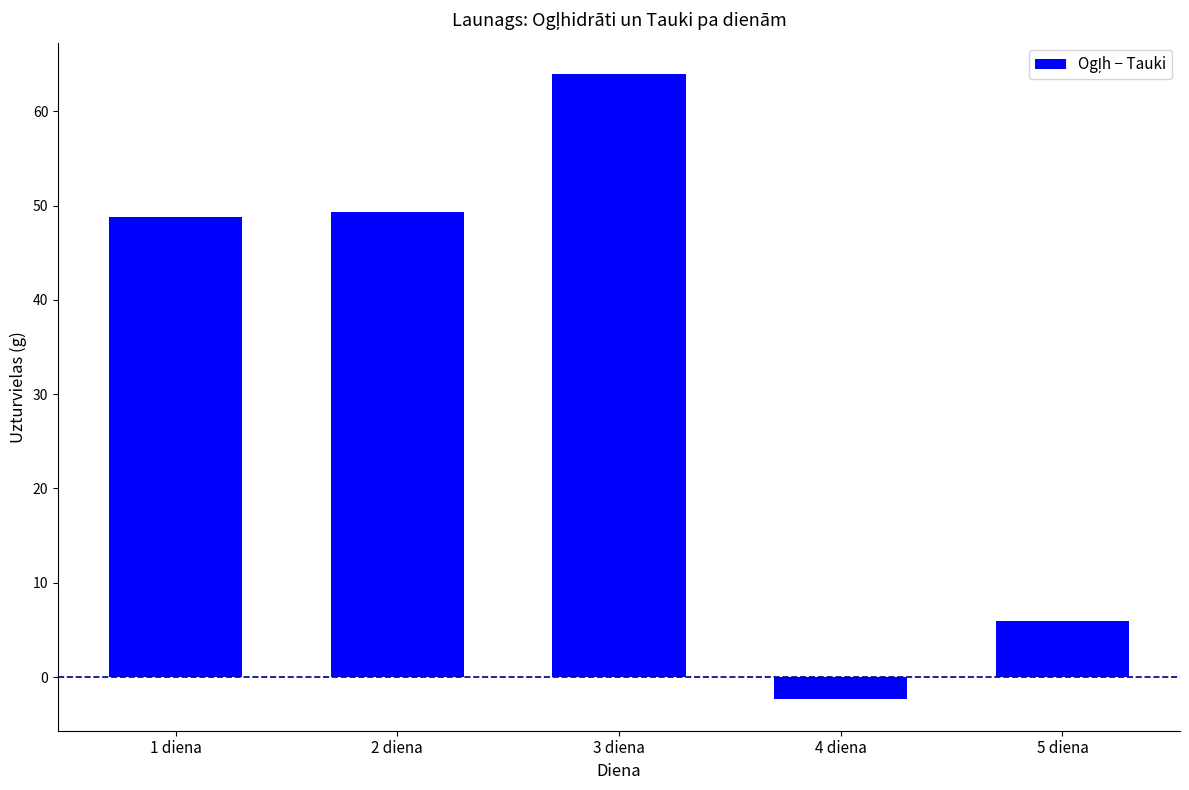

Which label corresponds to the smallest value in the chart?

4 diena